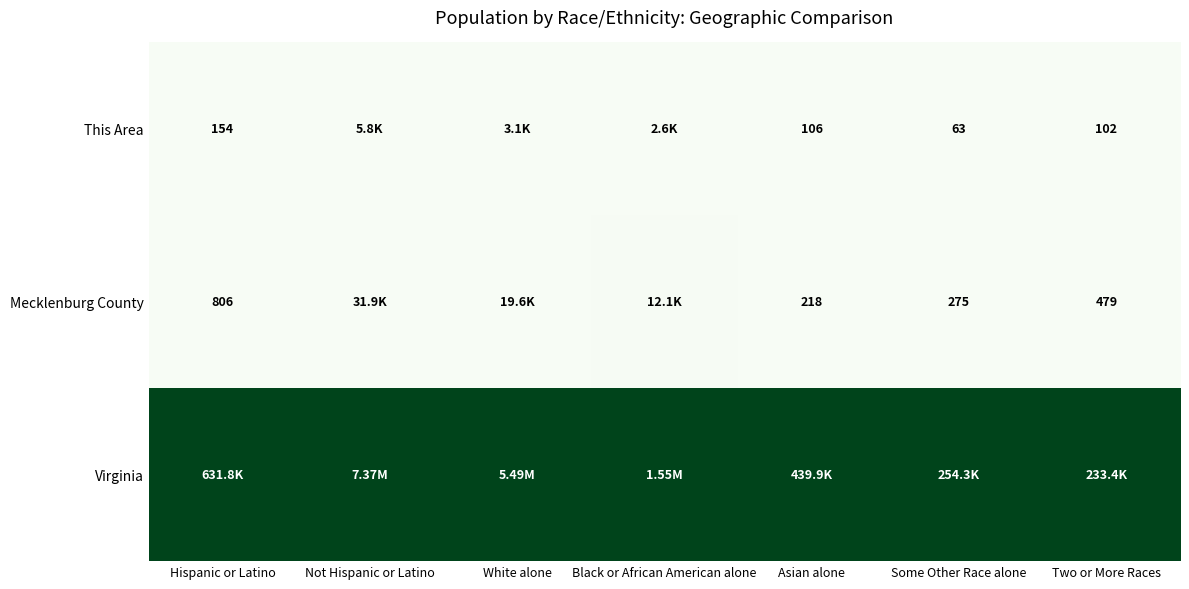

Where is Mecklenburg County nearest to the value 0?

Asian alone